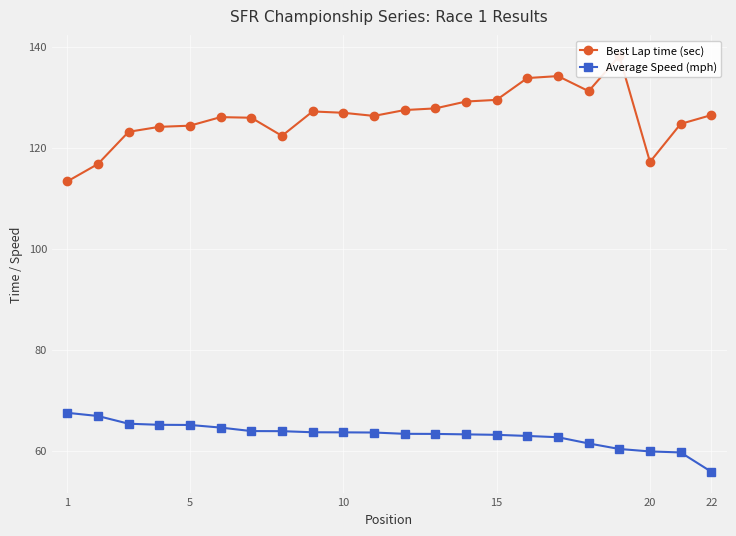

What is the maximum value for Average Speed (mph)?

67.5